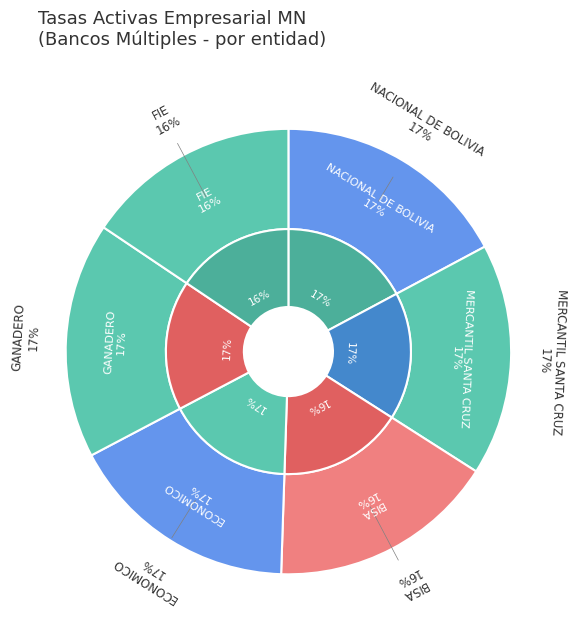

Between NACIONAL DE BOLIVIA and ECONOMICO, which is larger?

NACIONAL DE BOLIVIA